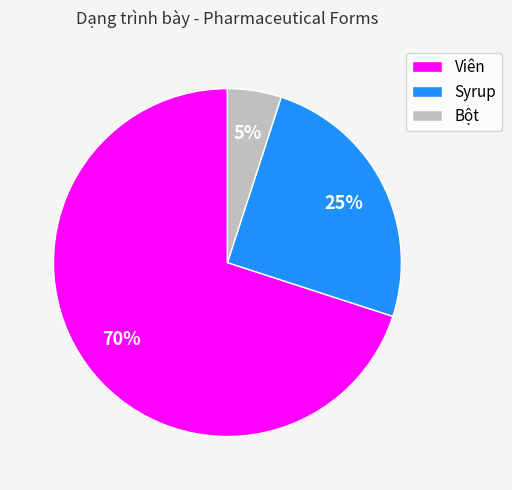

To the nearest percent, what percentage of the pie is Bột?

5%